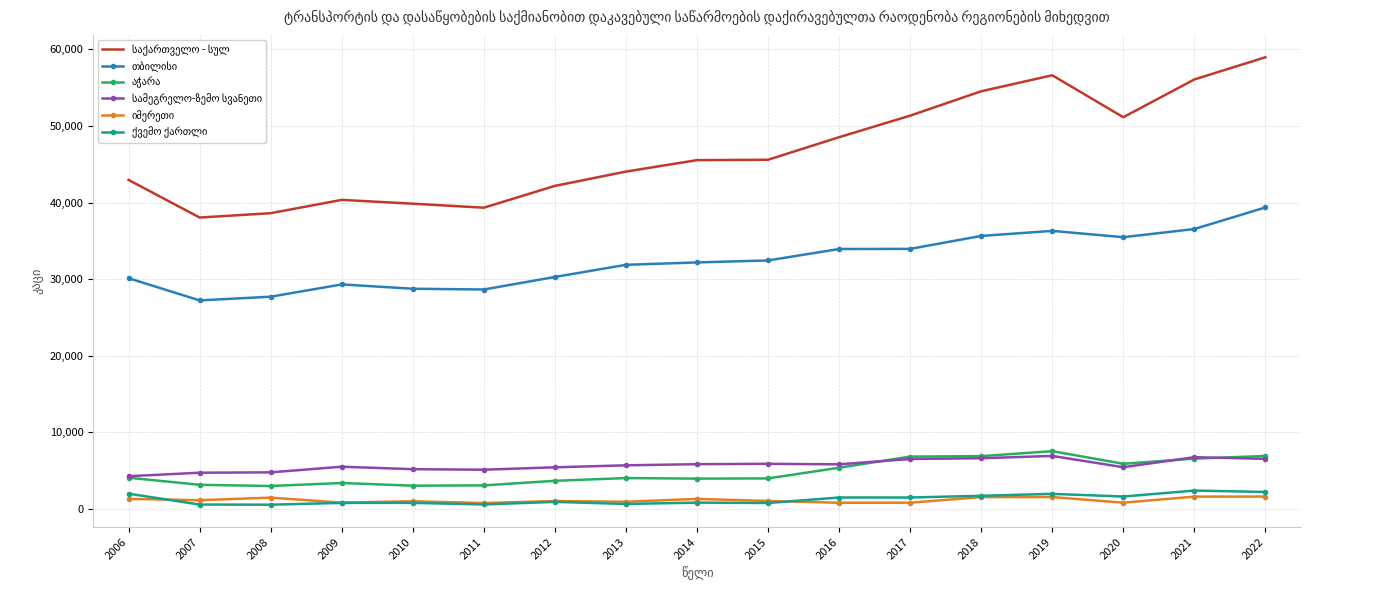

How many series are shown in this chart?

6